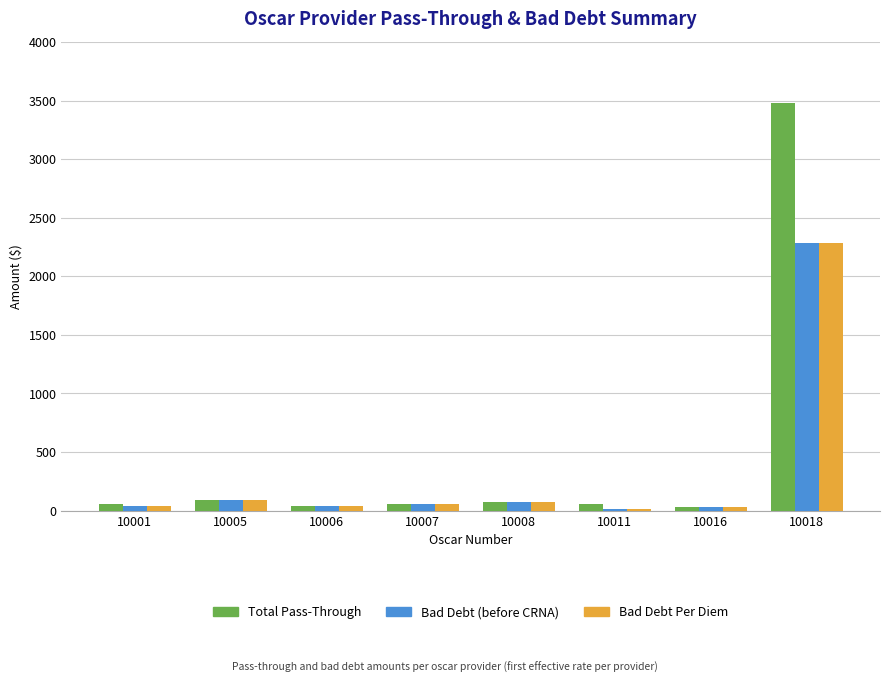

What is the greatest value displayed?

3482.7